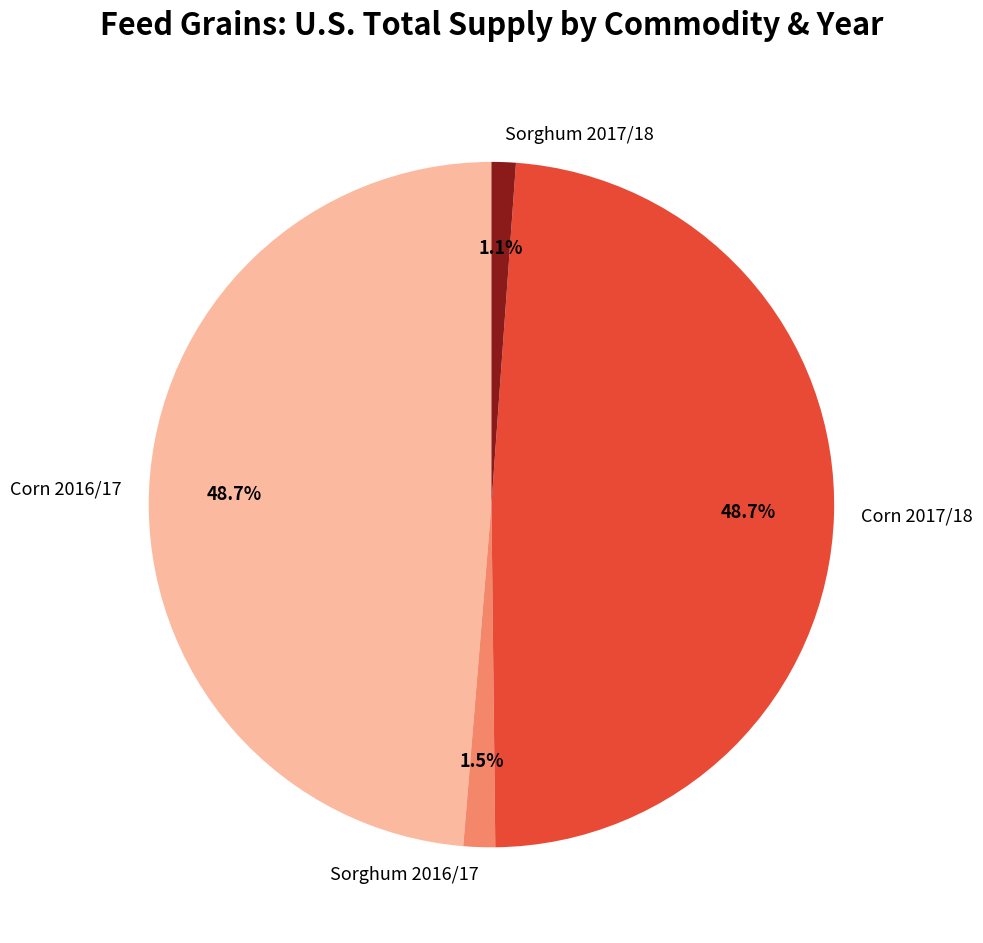

Is there a majority slice in this chart?

No